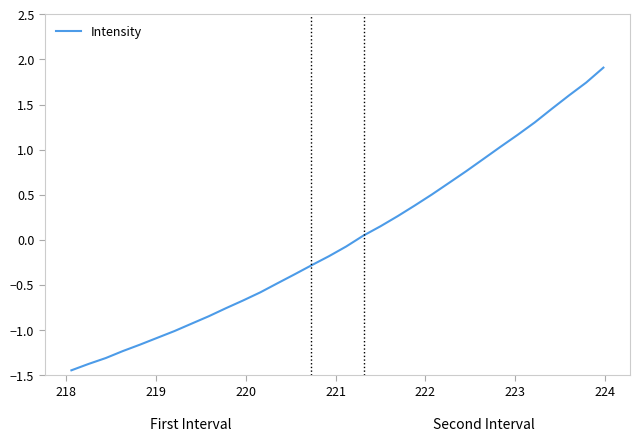

What is the difference between the maximum and minimum values?

3.4